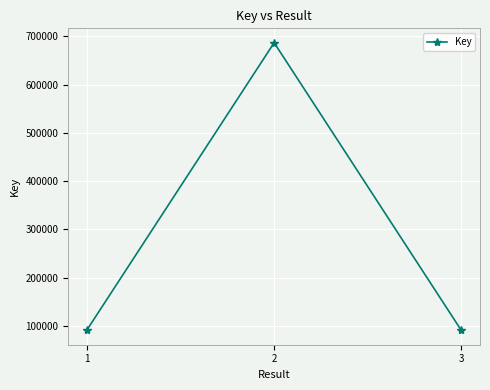

What is the value of the 1st point from the left?

91726